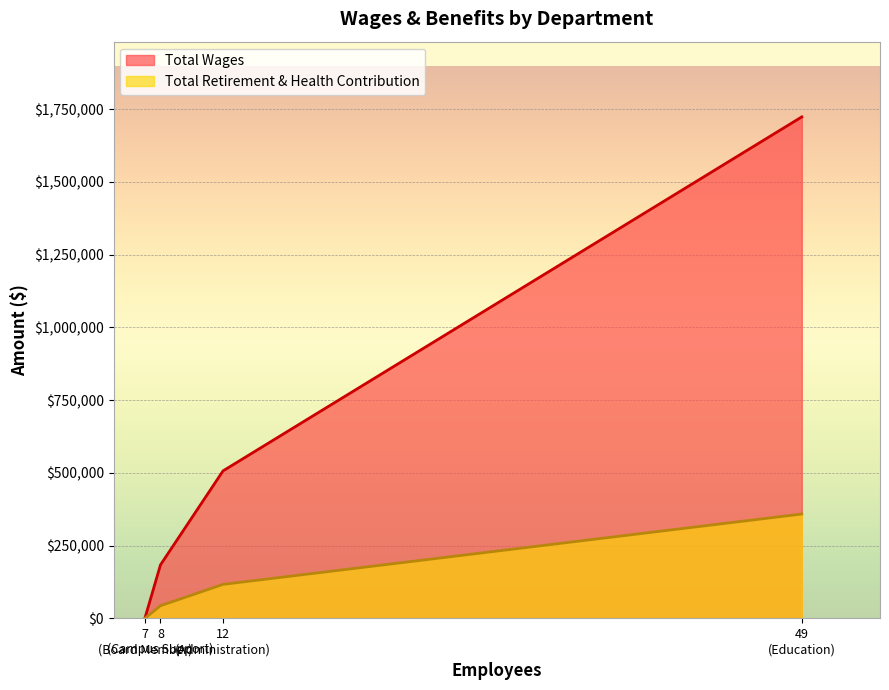

True or false: Total Wages has more than 0 points higher than both neighbors.

False